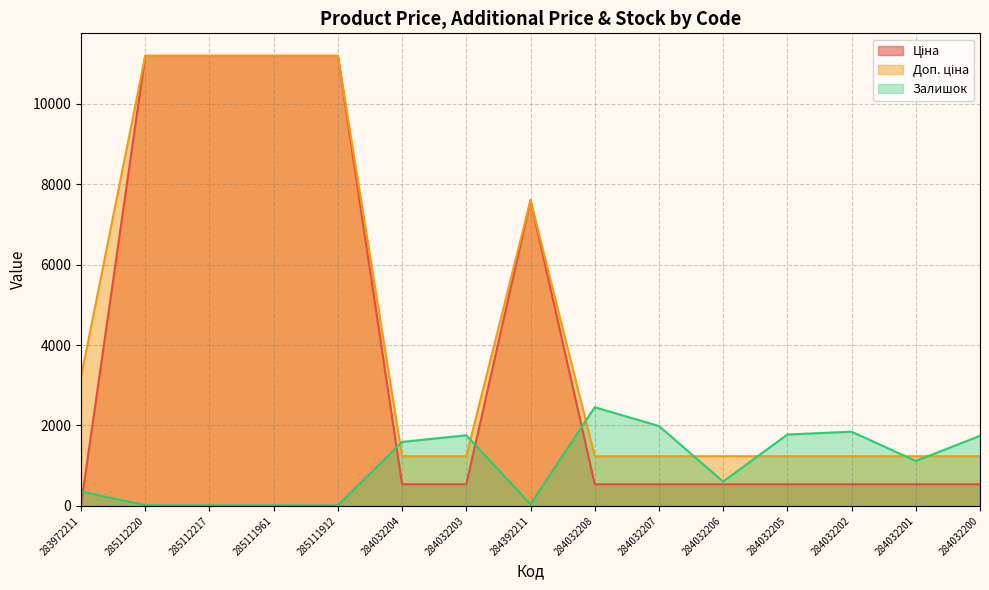

Reading right to left, transcribe all the data shown in this chart.

Ціна: 539.0	539.0	539.0	539.0	539.0	539.0	539.0	7596.5	539.0	539.0	11188.2	11188.2	11188.2	11188.2	32.0
Доп. ціна: 1235.4	1235.4	1235.4	1235.4	1235.4	1235.4	1235.4	7596.5	1235.4	1235.4	11188.2	11188.2	11188.2	11188.2	3205.0
Залишок: 1742.0	1118.0	1845.0	1775.0	605.0	1986.0	2453.0	43.0	1756.0	1591.0	15.0	17.0	17.0	17.0	360.0